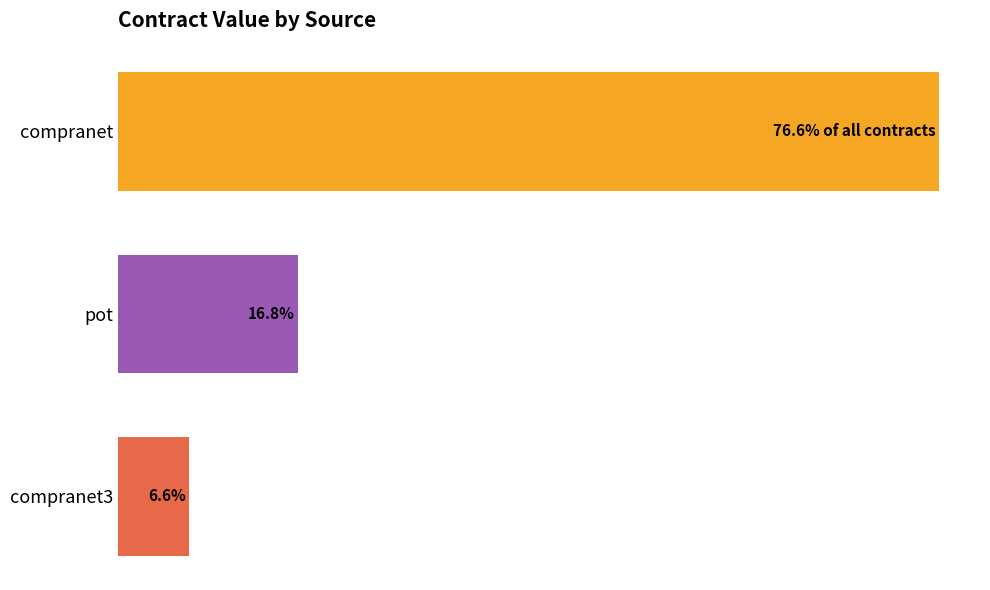

At which category does the chart reach its peak across all series?

compranet